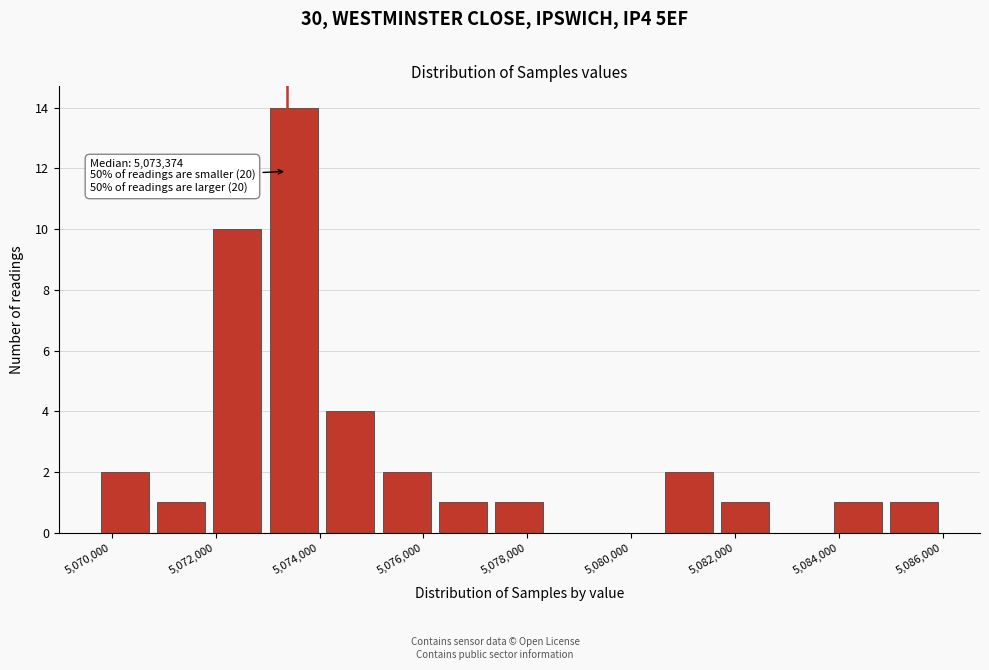

Which range on the x-axis has the tallest bar?

5073000 to 5074000